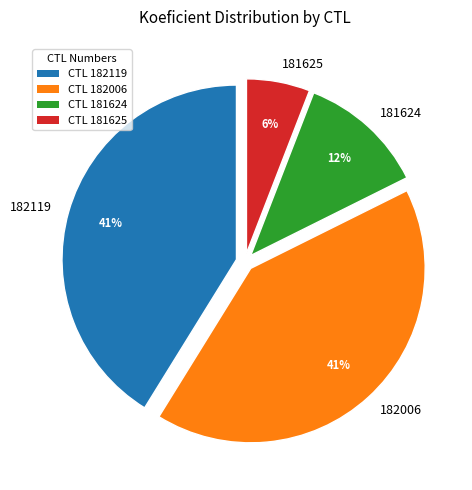

To the nearest percent, what is the difference between the largest and smallest slice percentages?

35%